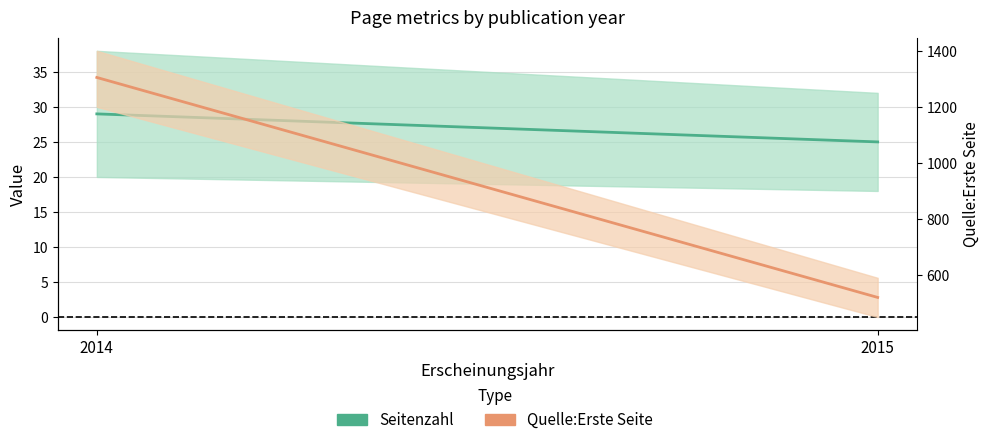

Which series has the largest total across all categories?

Quelle:Erste Seite